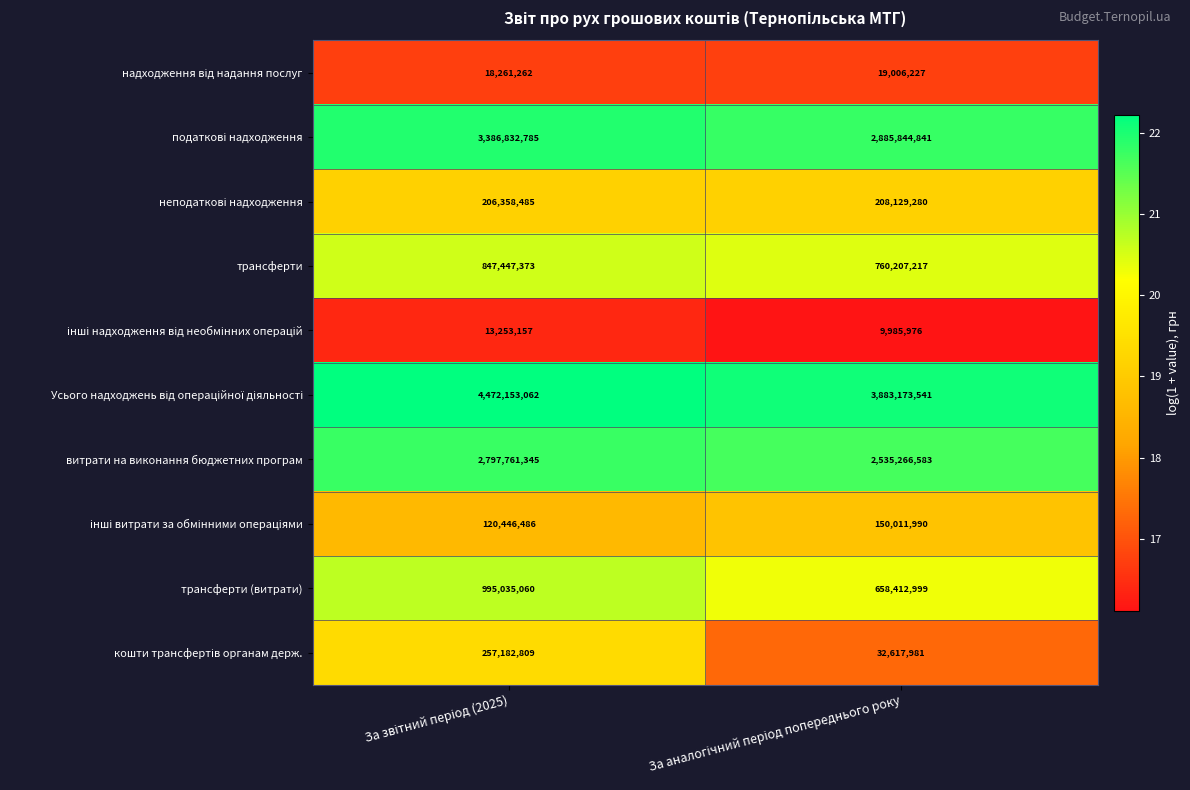

What is the difference between the maximum and minimum values in the витрати на виконання бюджетних програм series?

262494762